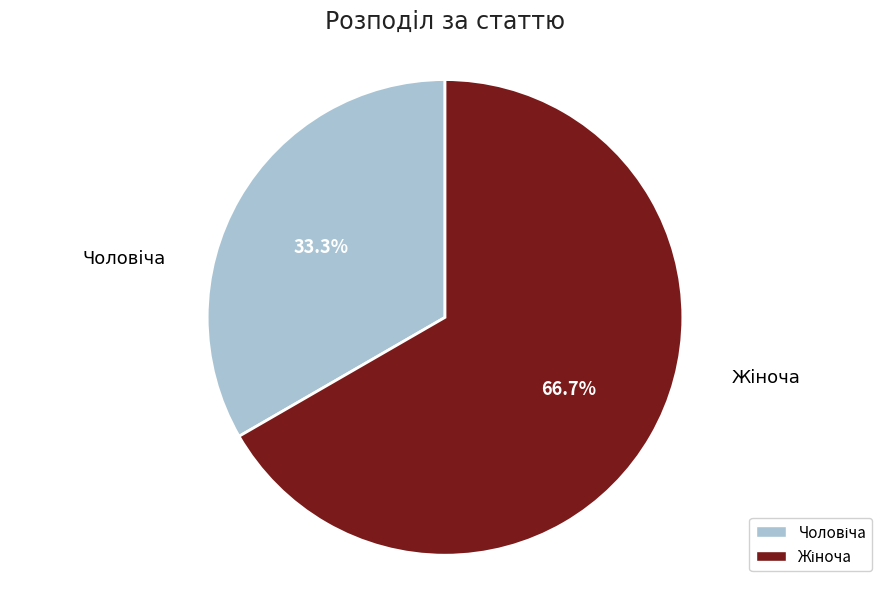

To the nearest percent, what is the difference between the largest and smallest slice percentages?

33%